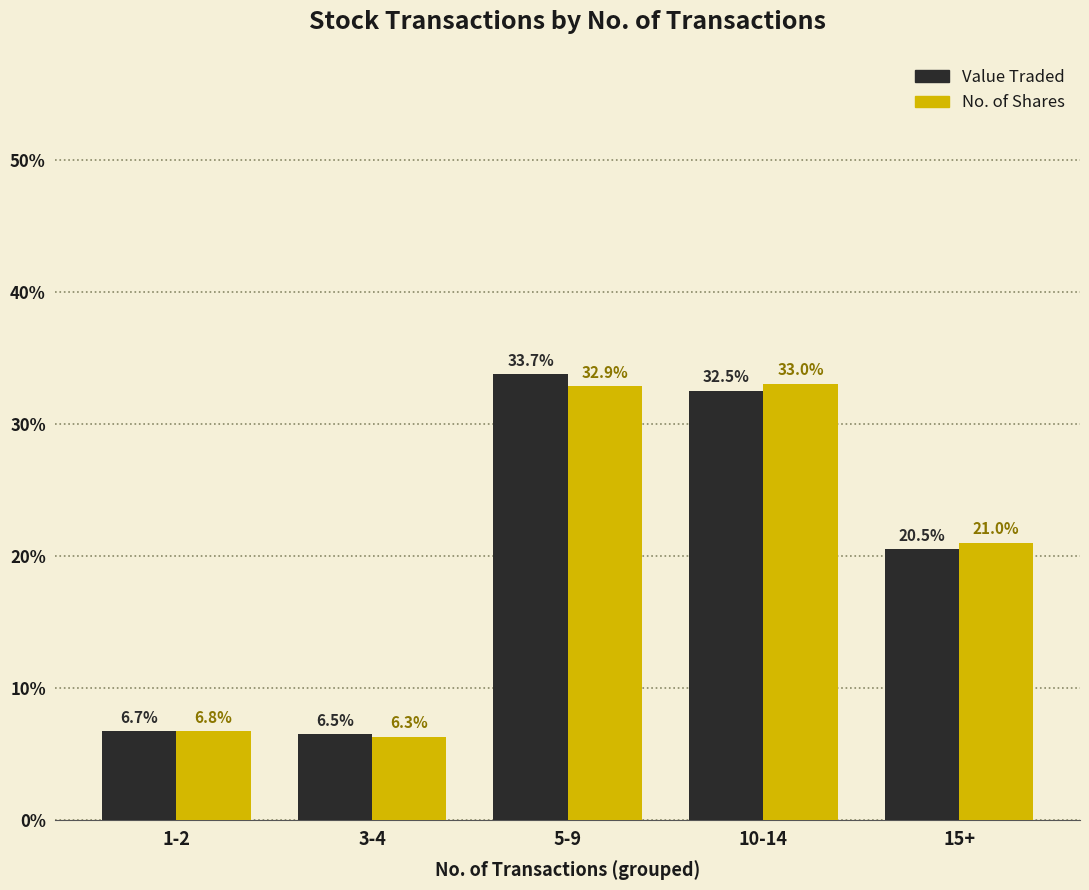

Which series has the widest spread of values?

Value Traded